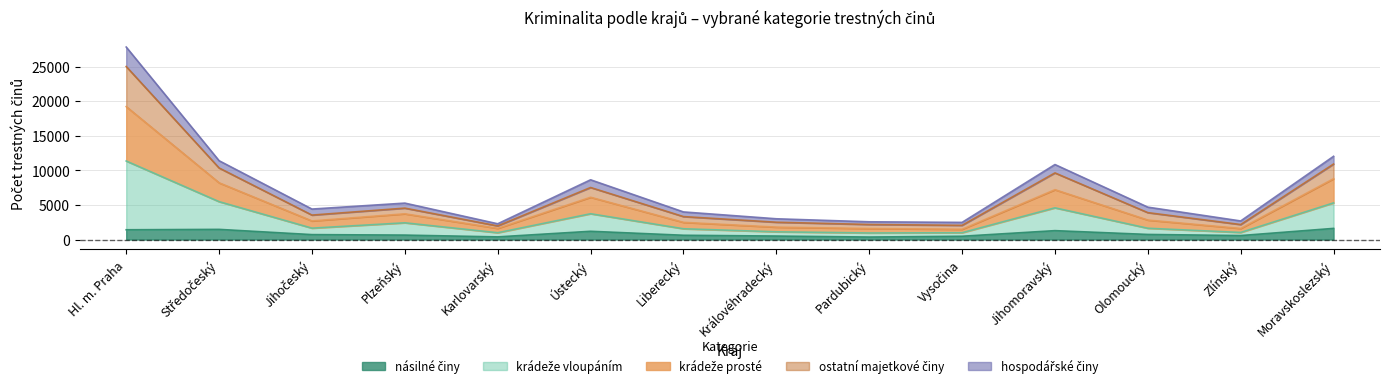

What position from the left is Středočeský?

2